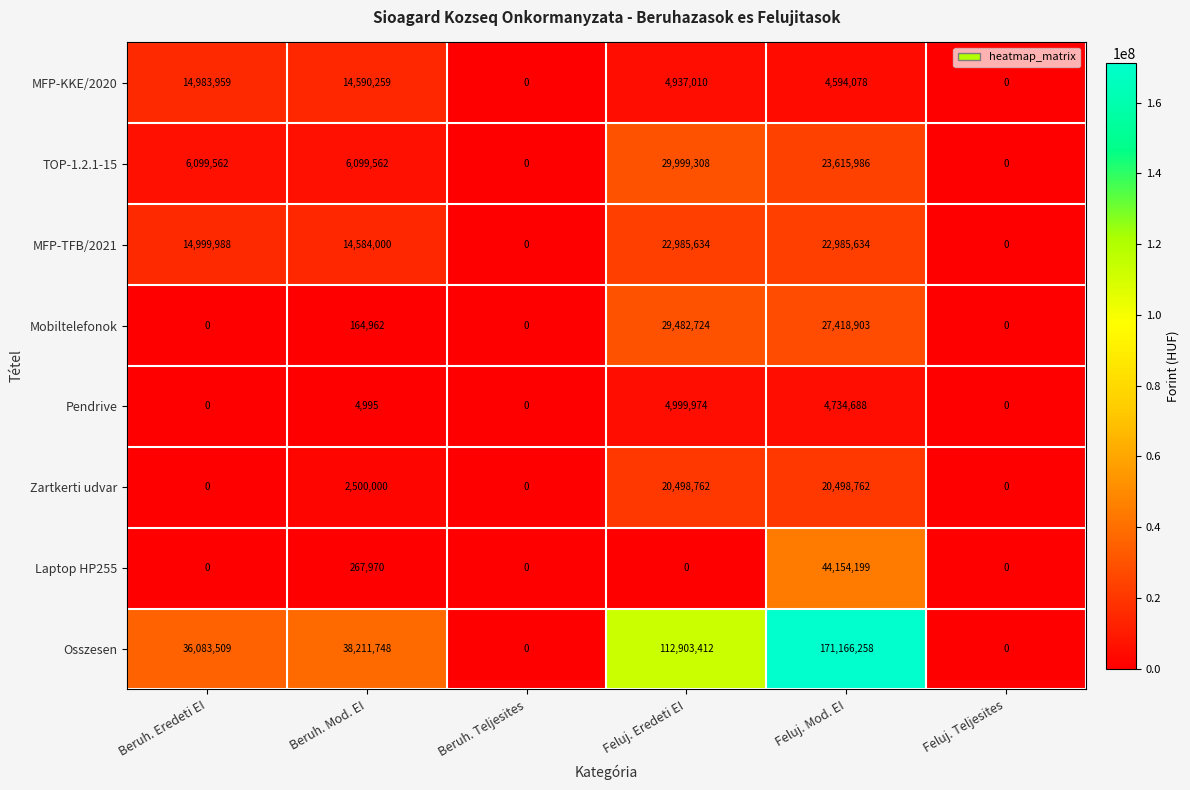

Rank the series by their maximum value, from lowest to highest.

Pendrive, MFP-KKE/2020, Zartkerti udvar, MFP-TFB/2021, Mobiltelefonok, TOP-1.2.1-15, Laptop HP255, Osszesen